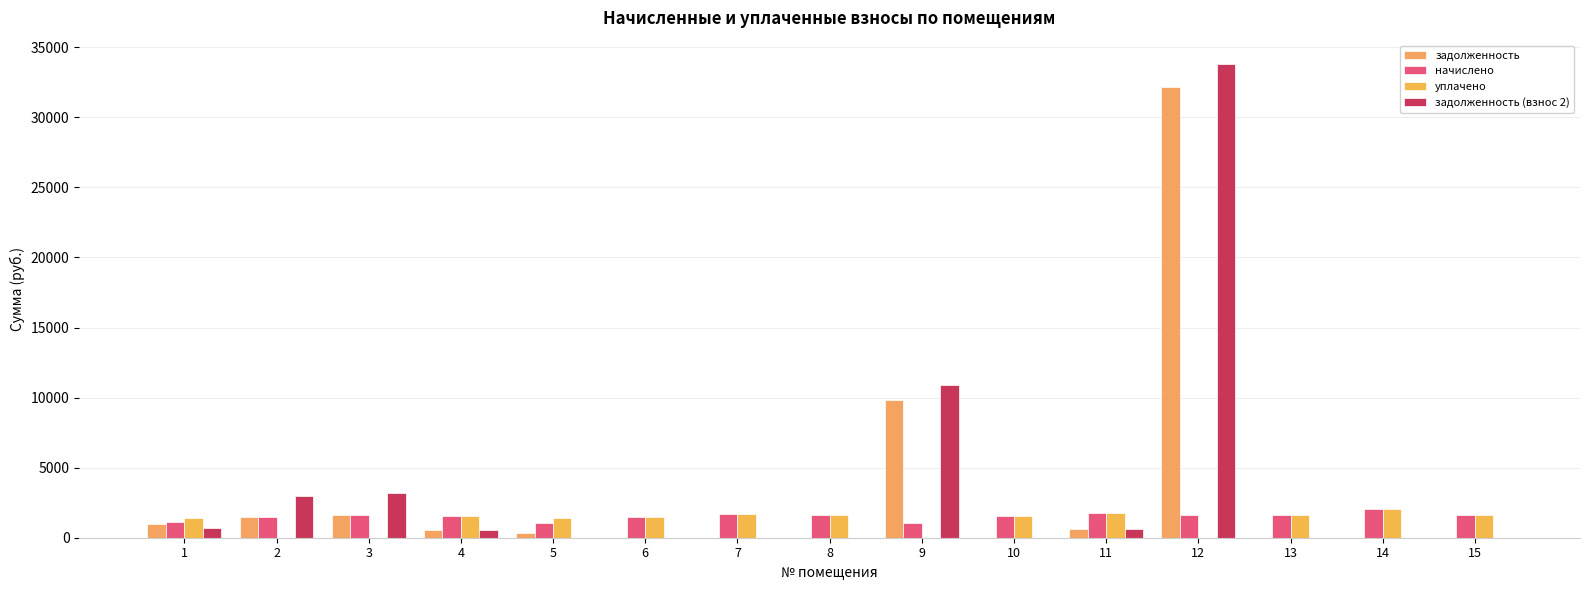

Is the value of задолженность (взнос 2) at 7 greater than the value of уплачено at 12?

No